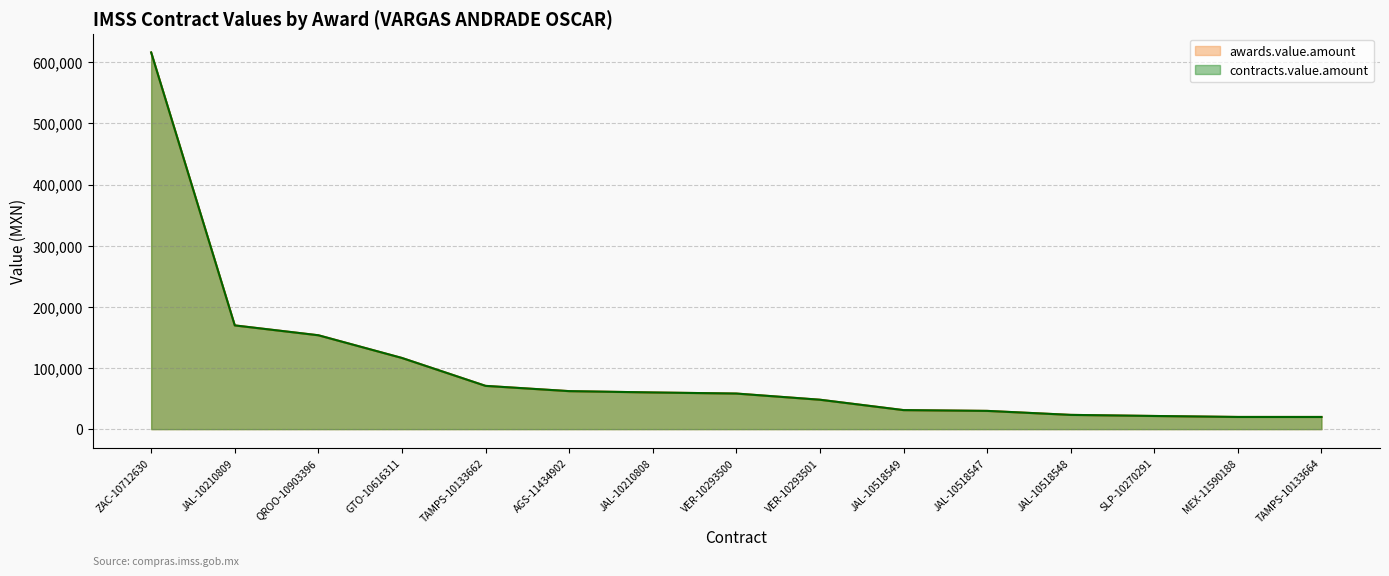

How many lines are shown in the chart?

2